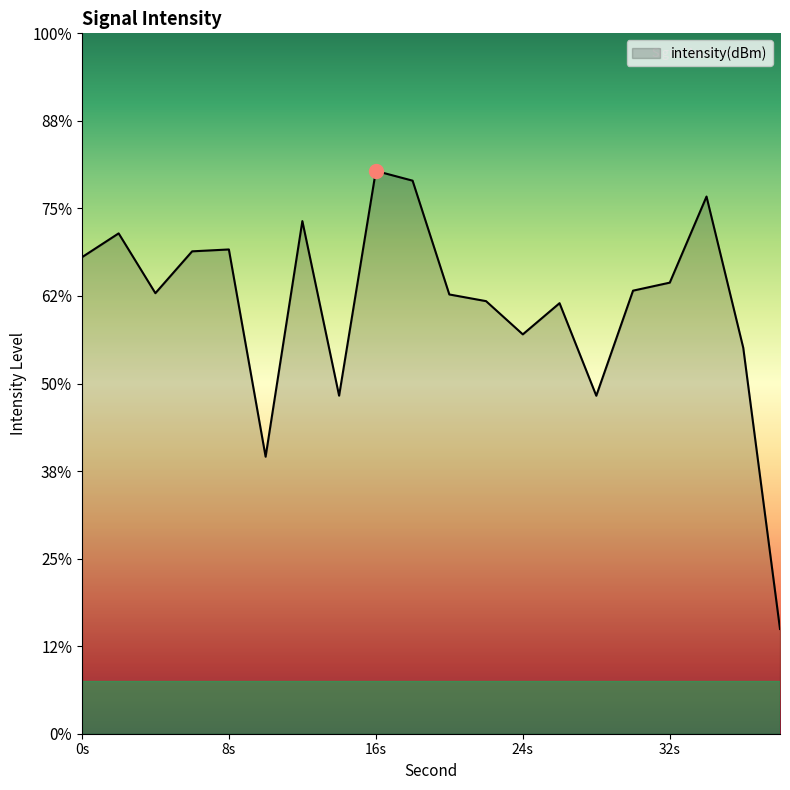

How many series are shown in this chart?

1